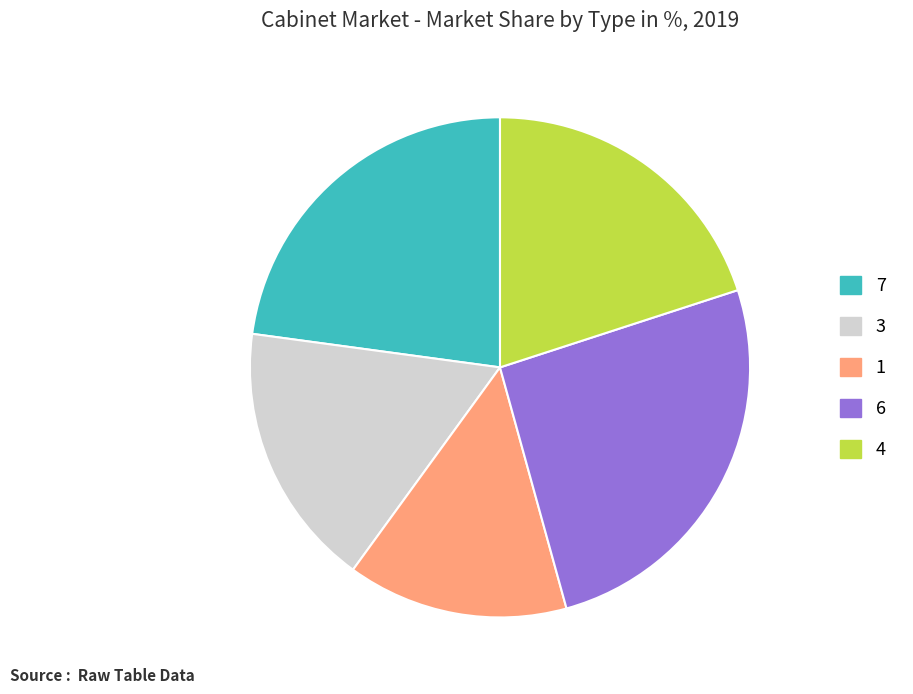

The 6 slice represents 26% of the pie. True or false?

True